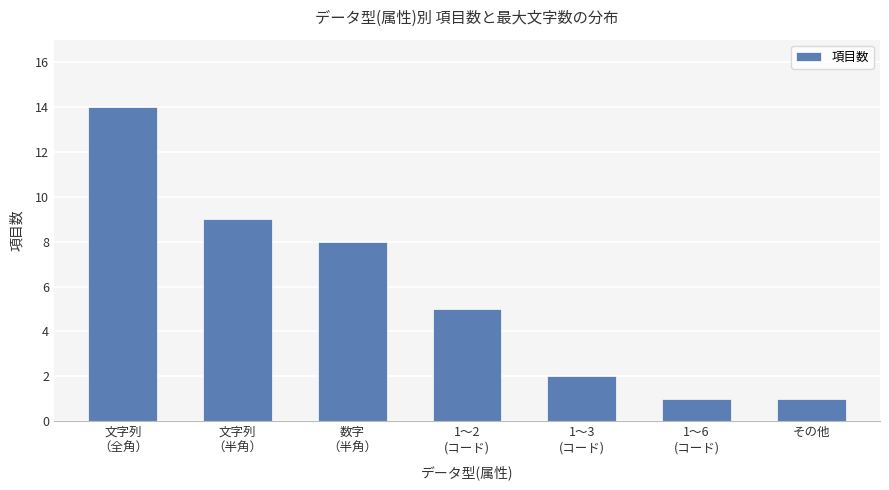

What is the difference between the values at 数字
（半角） and 文字列
（全角）?

6